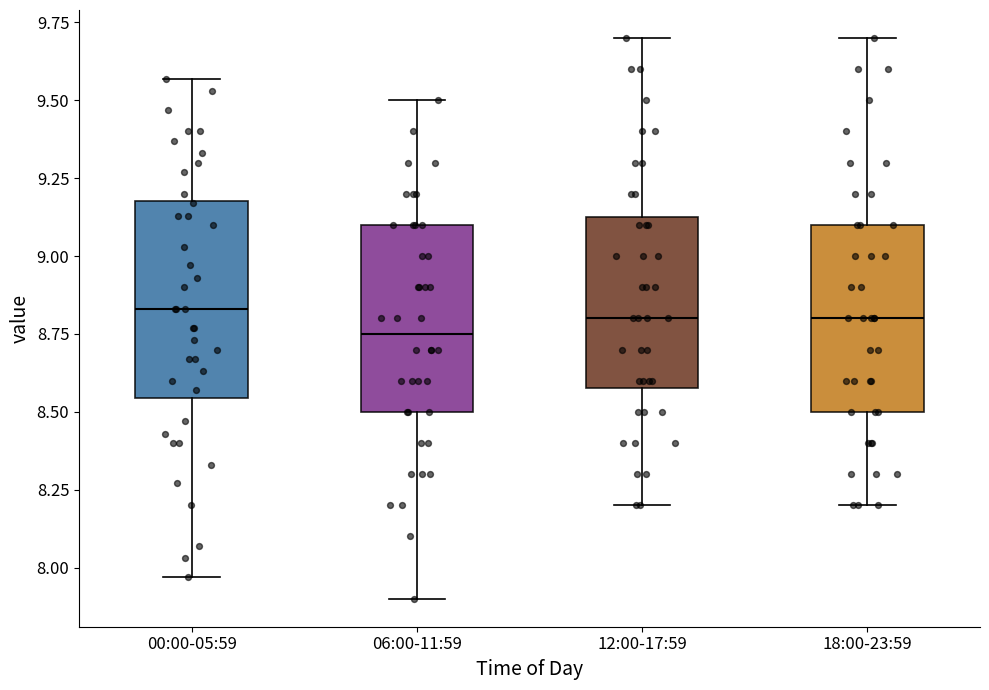

Where does the median line of the box for 18:00-23:59 sit on the y-axis? The values are not printed on the chart, so give them approximately, as read against the axis.

8.80